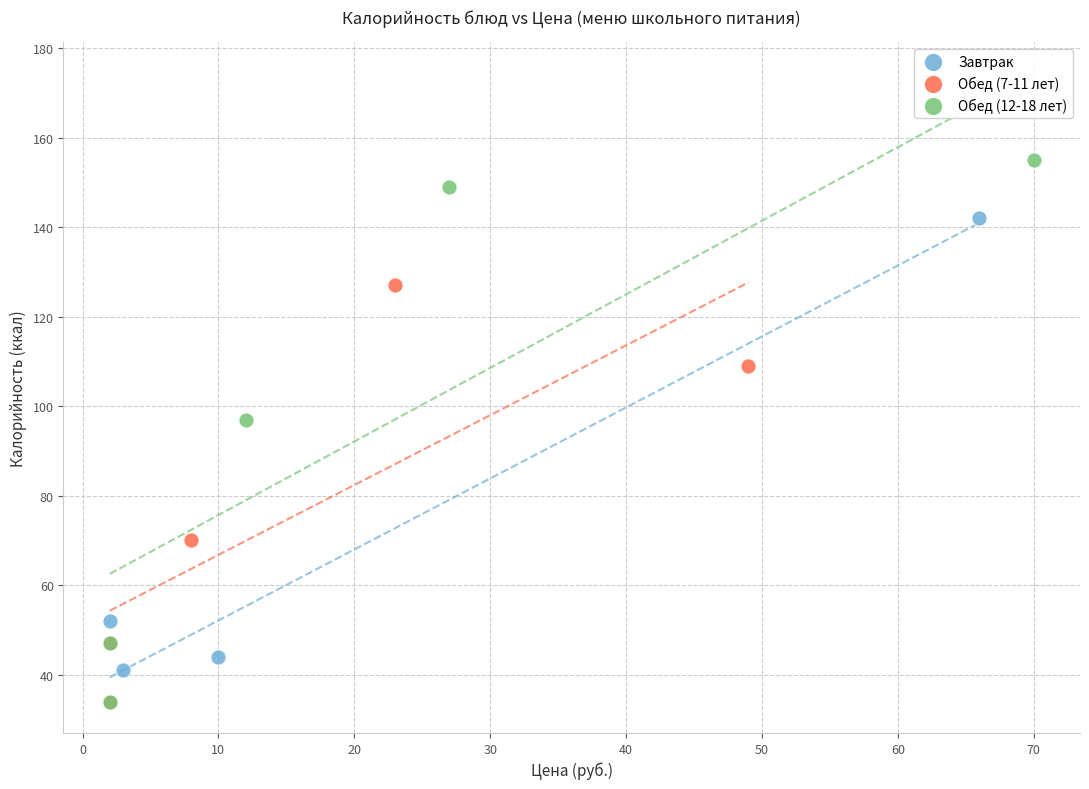

Which series has the largest Y range (max minus min)?

Обед (12-18 лет)